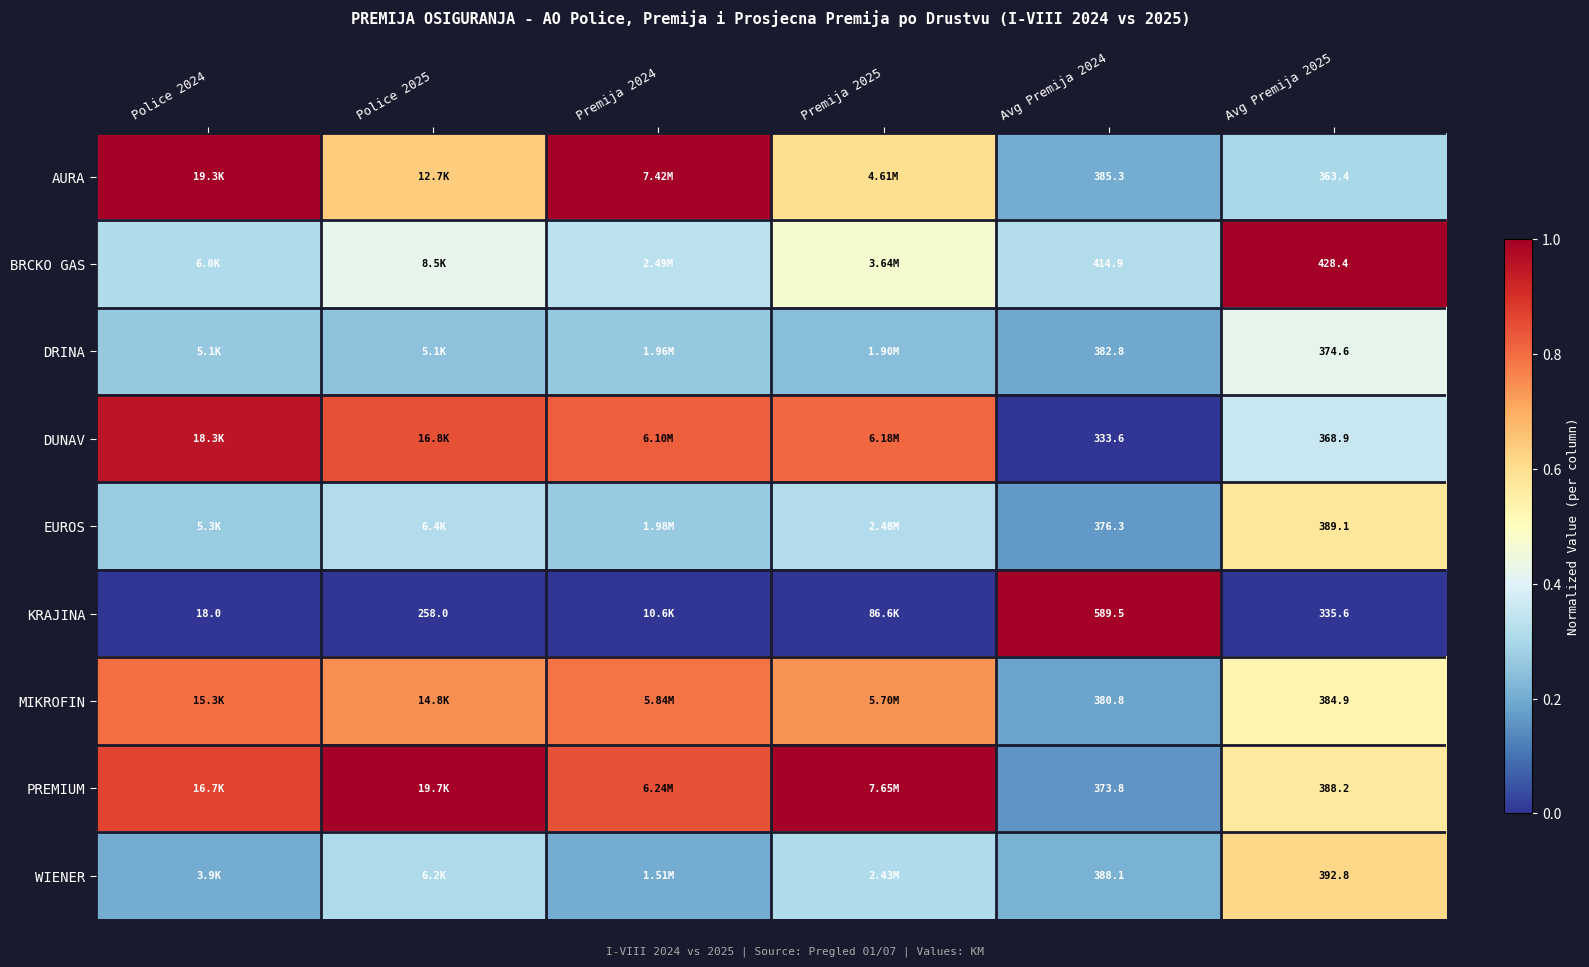

Is the value of MIKROFIN at Avg Premija 2025 greater than the value of KRAJINA at Police 2024?

Yes